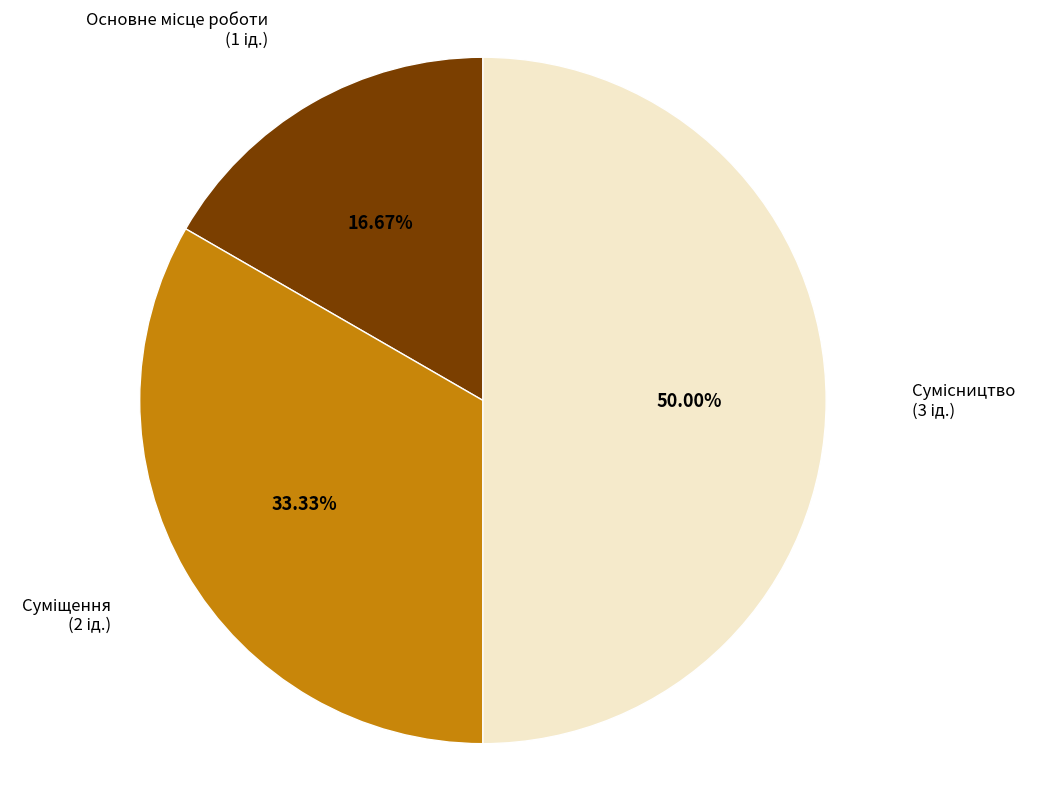

Count the number of slices in the pie.

3